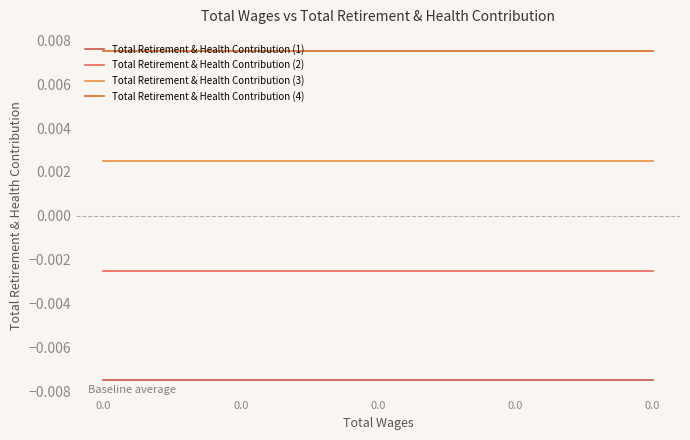

At how many categories does at least one series exceed 0?

5